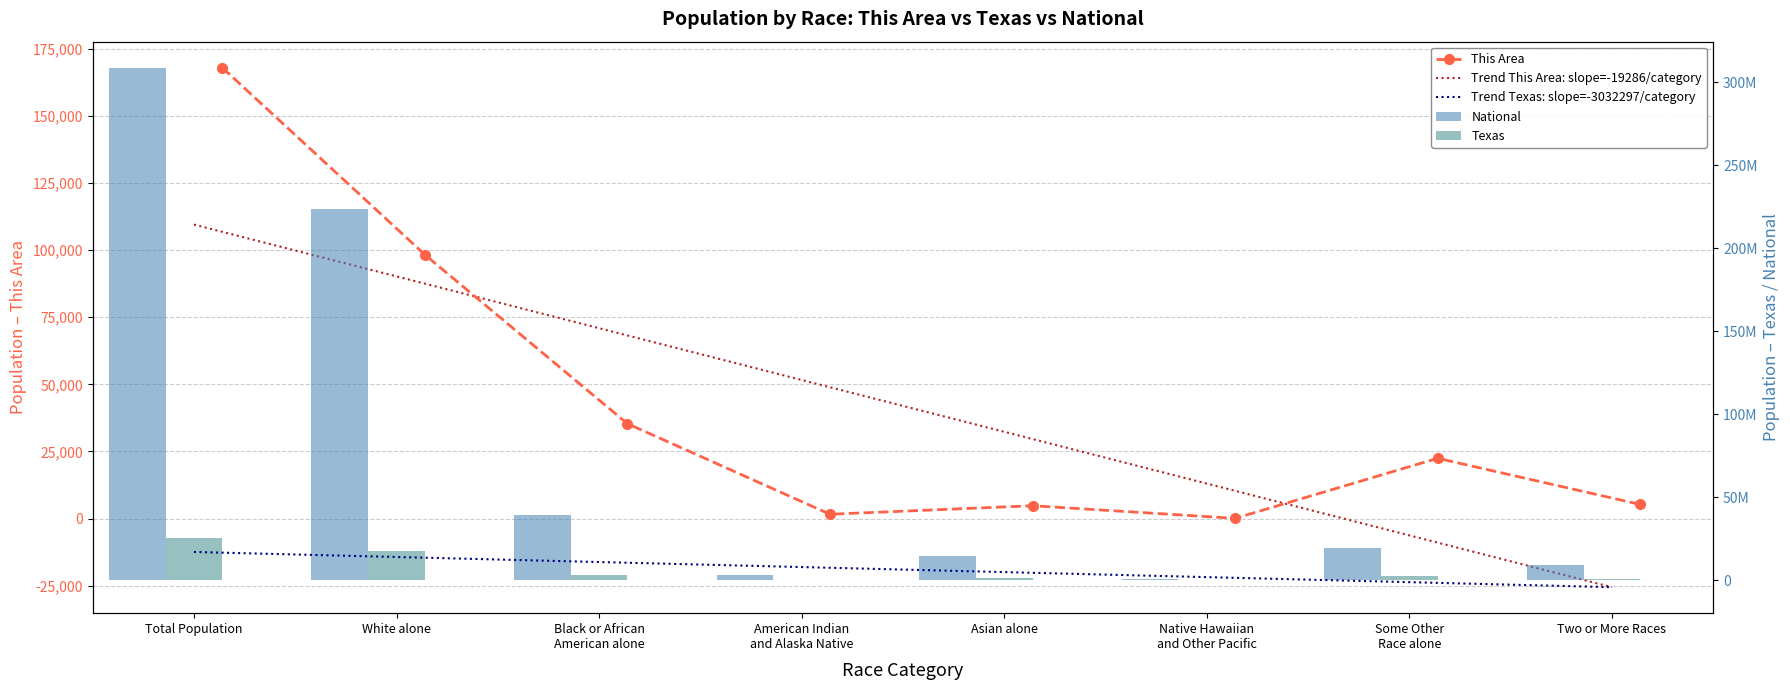

How many values in the National series are below 19107368?

4